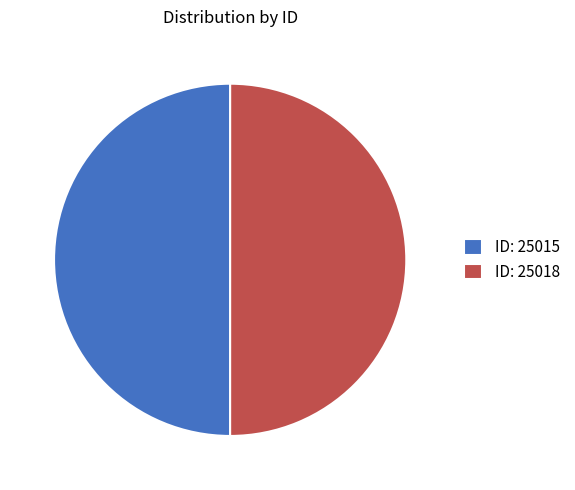

Count the number of slices in the pie.

2